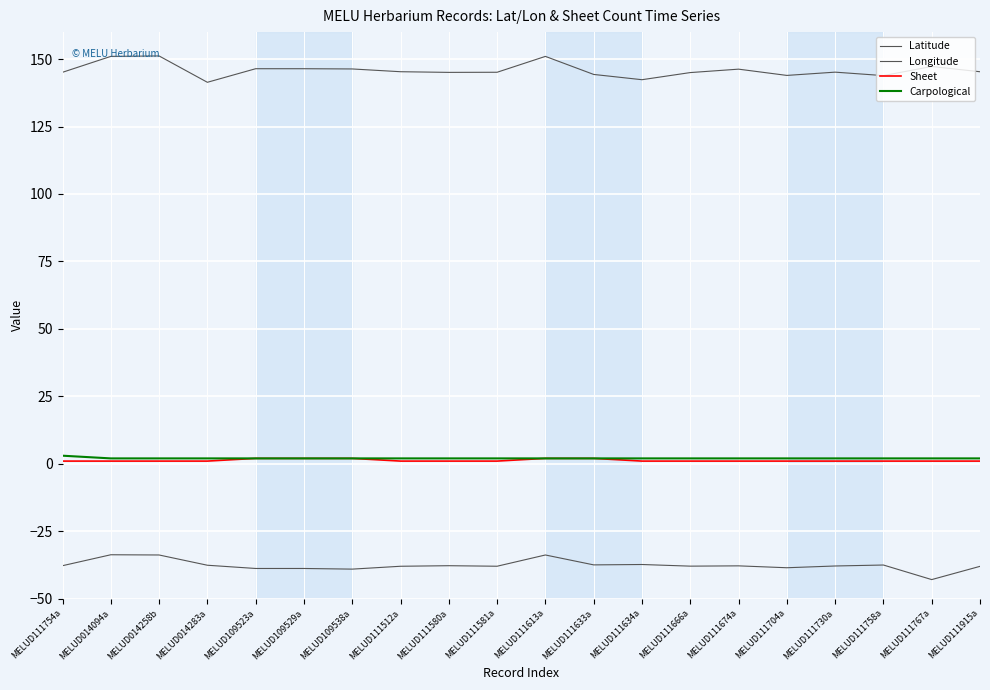

What is the lowest value of the Latitude series?

-42.9